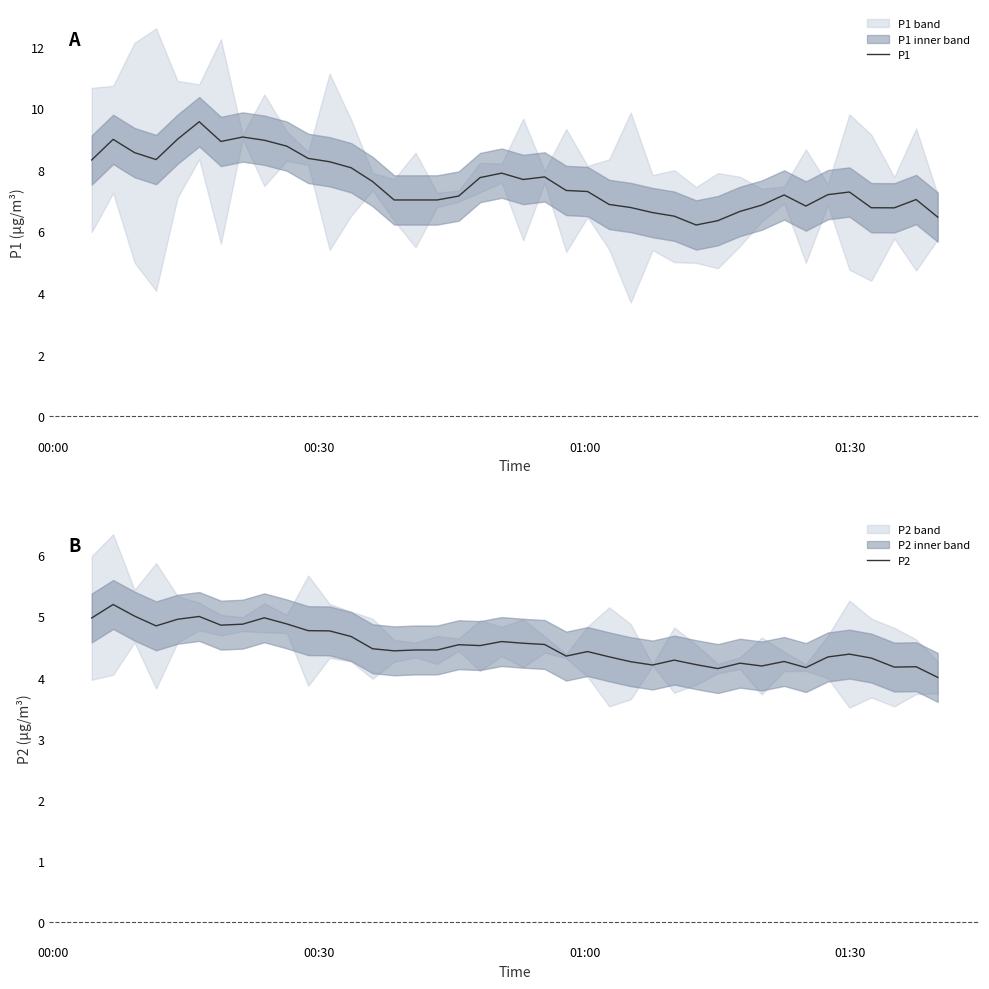

Which series has the widest spread of values?

P1